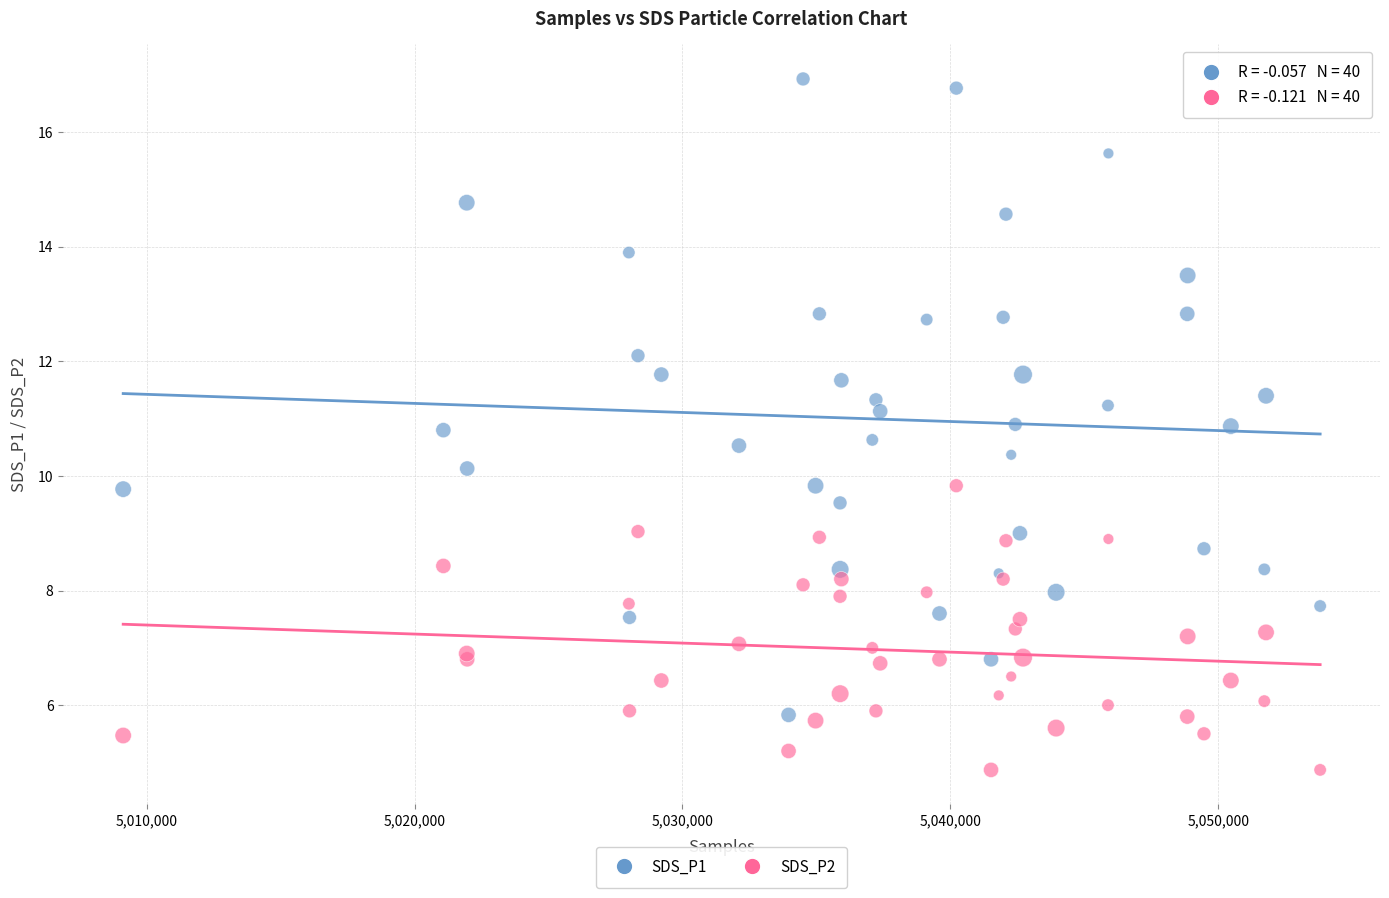

Which series contains the highest Y value?

SDS_P1